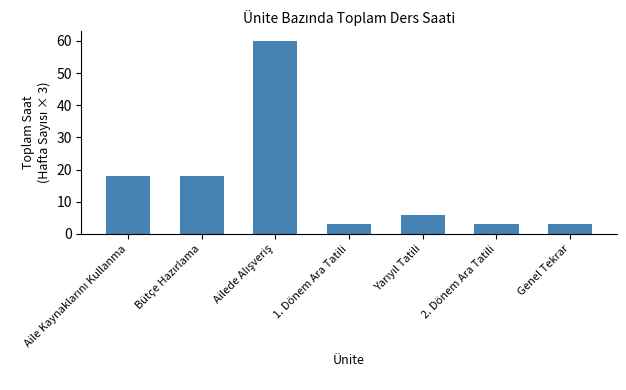

Reading left to right, transcribe all the data shown in this chart.

18	18	60	3	6	3	3